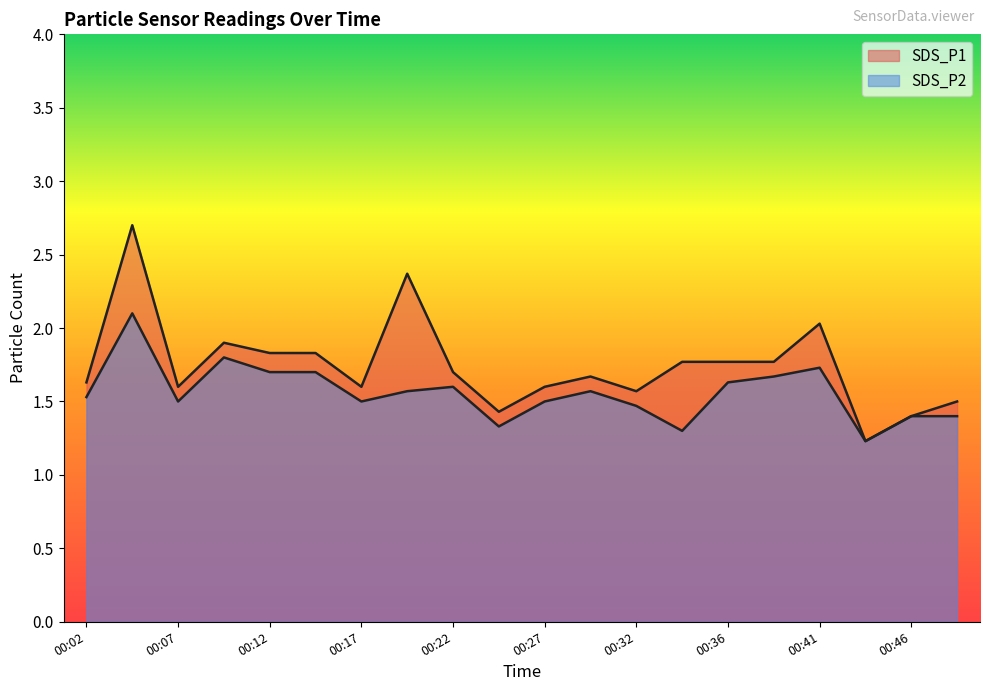

What is the maximum value shown in the chart?

2.7